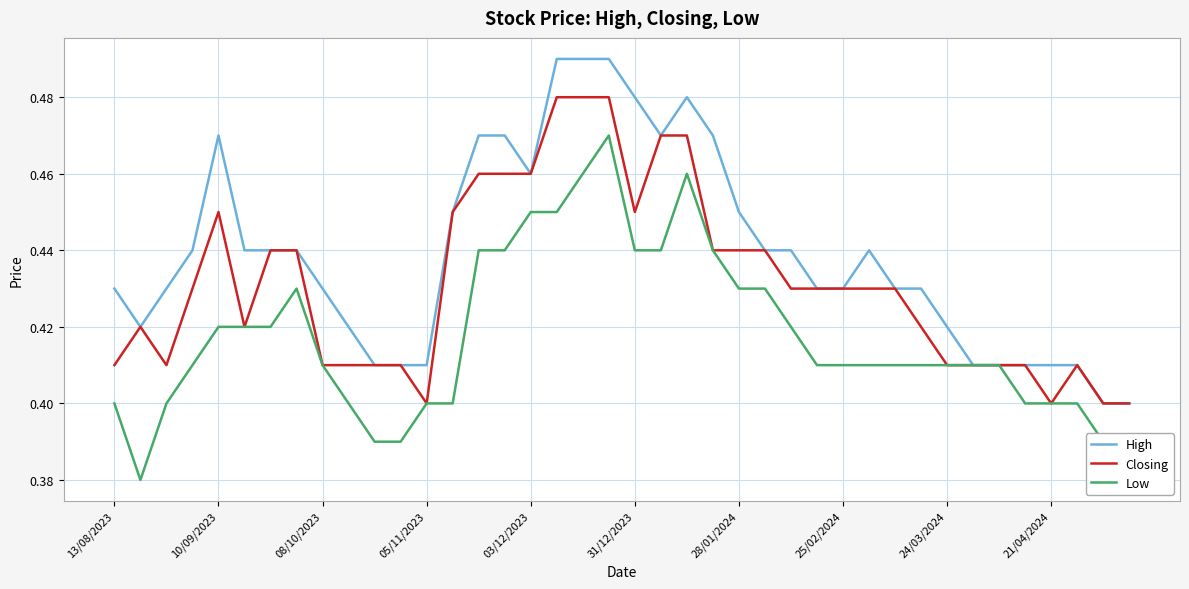

Which series has the largest total across all categories?

High